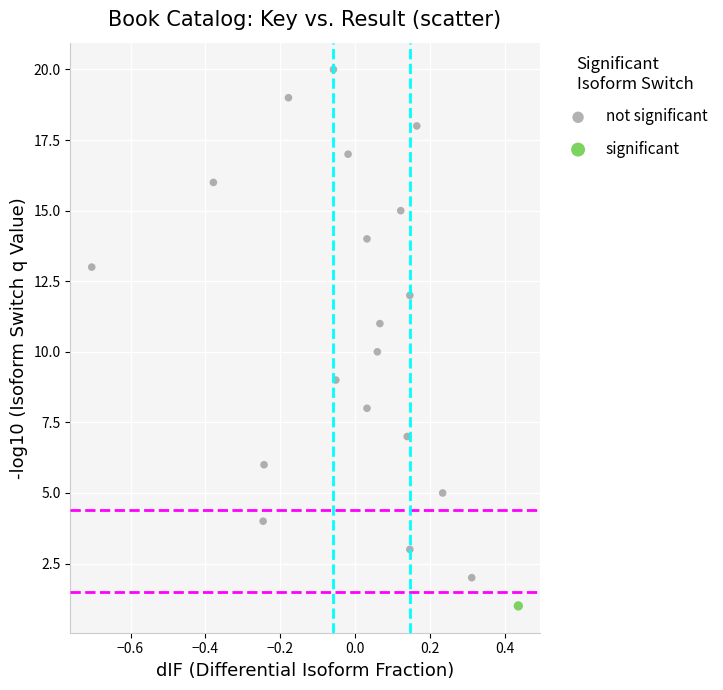

What are all the series names shown in the legend?

not significant, significant